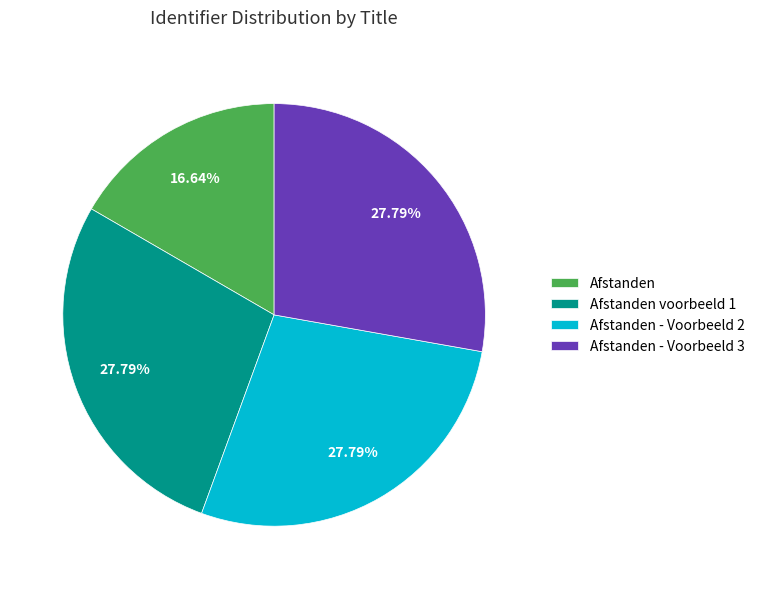

To the nearest percent, what is the difference between the largest and smallest slice percentages?

11%